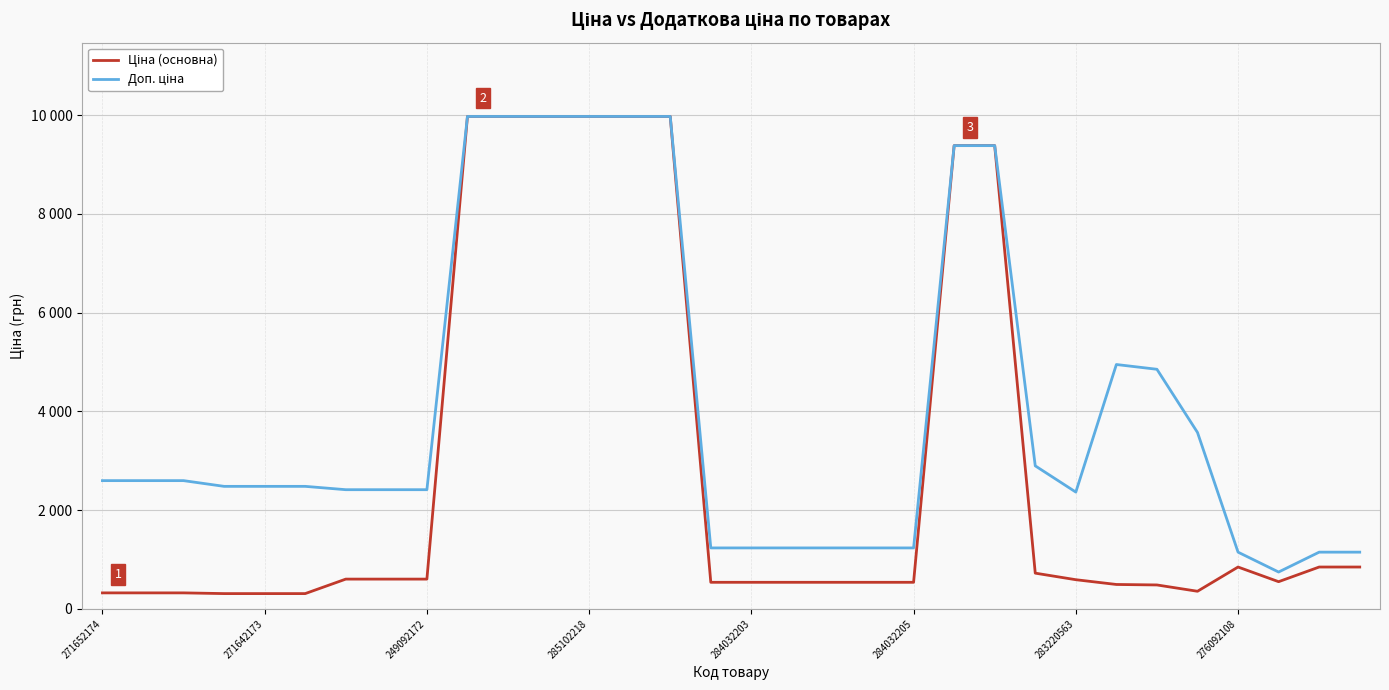

Does the chart have visible grid lines?

Yes